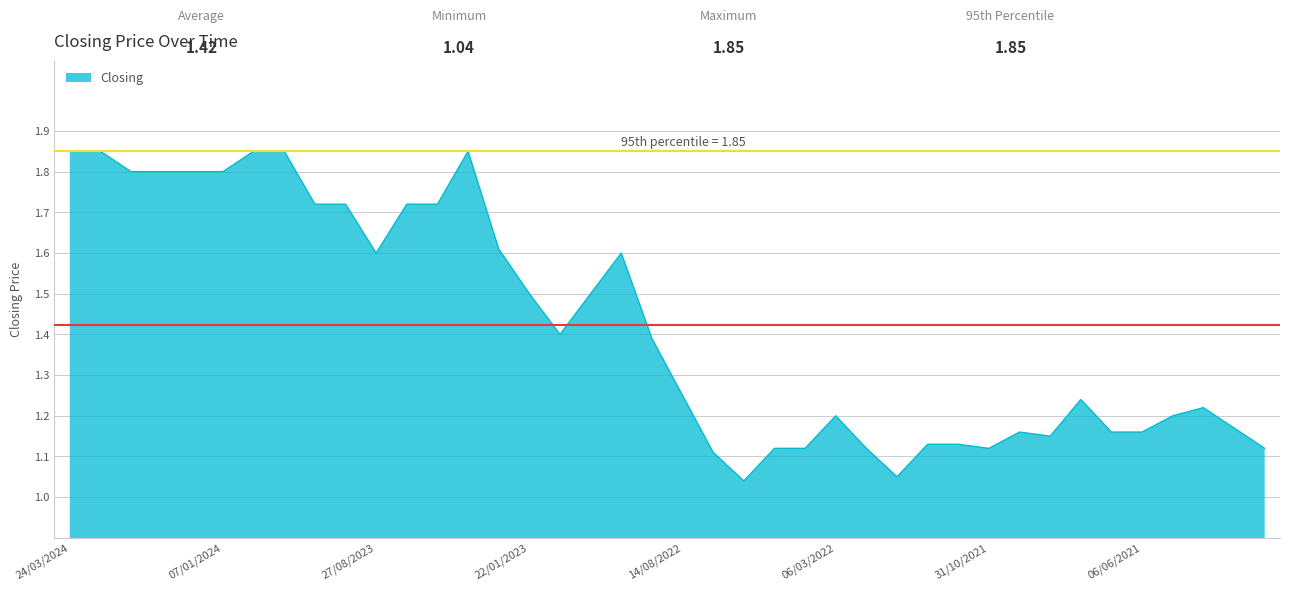

What is the difference between the maximum and minimum values?

0.8